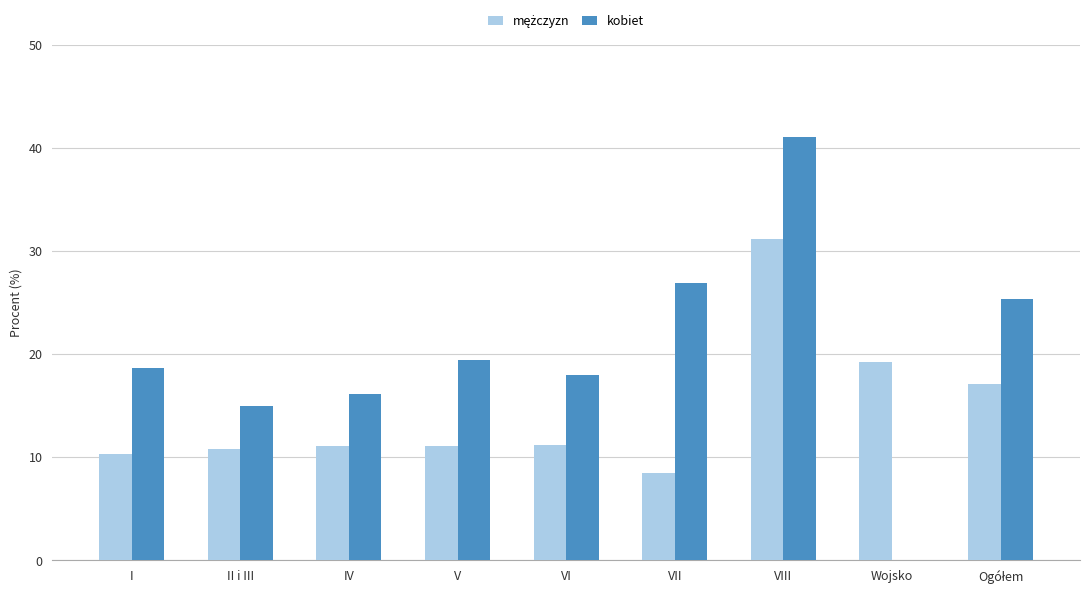

Which series changed the most between II i III and Wojsko?

kobiet